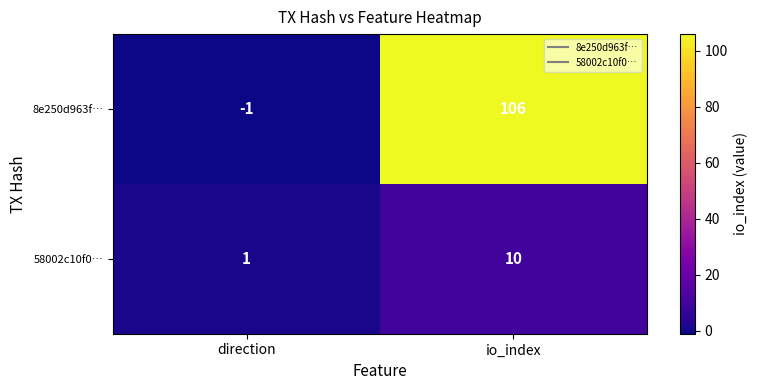

Which series has the largest range (max minus min)?

8e250d963f…